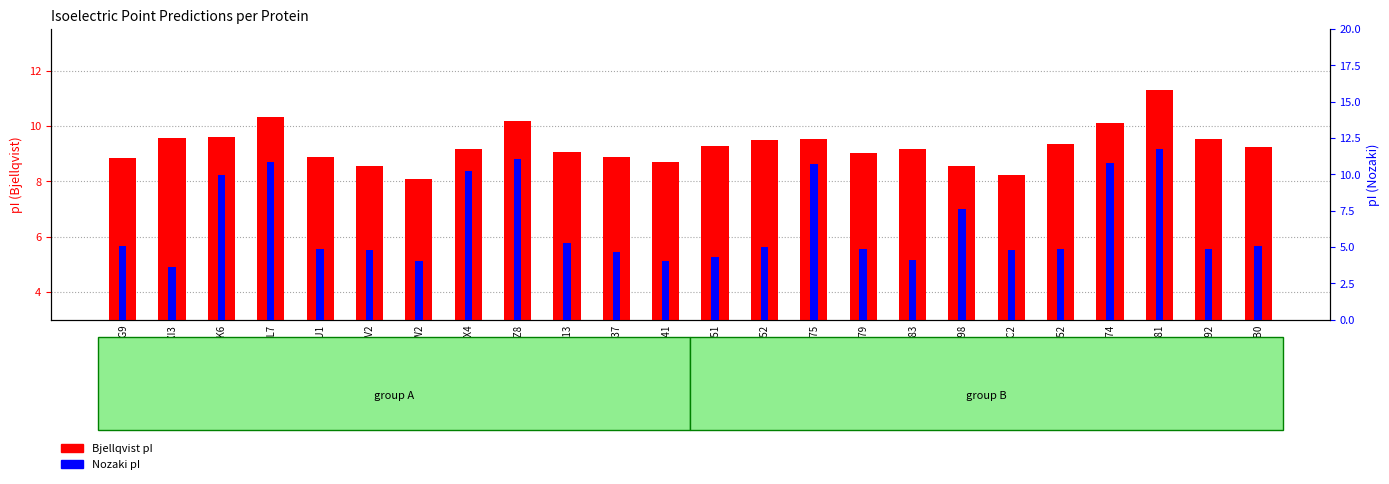

What is the difference between the Nozaki pI values at K4PB52 and K4NXX4?

5.4